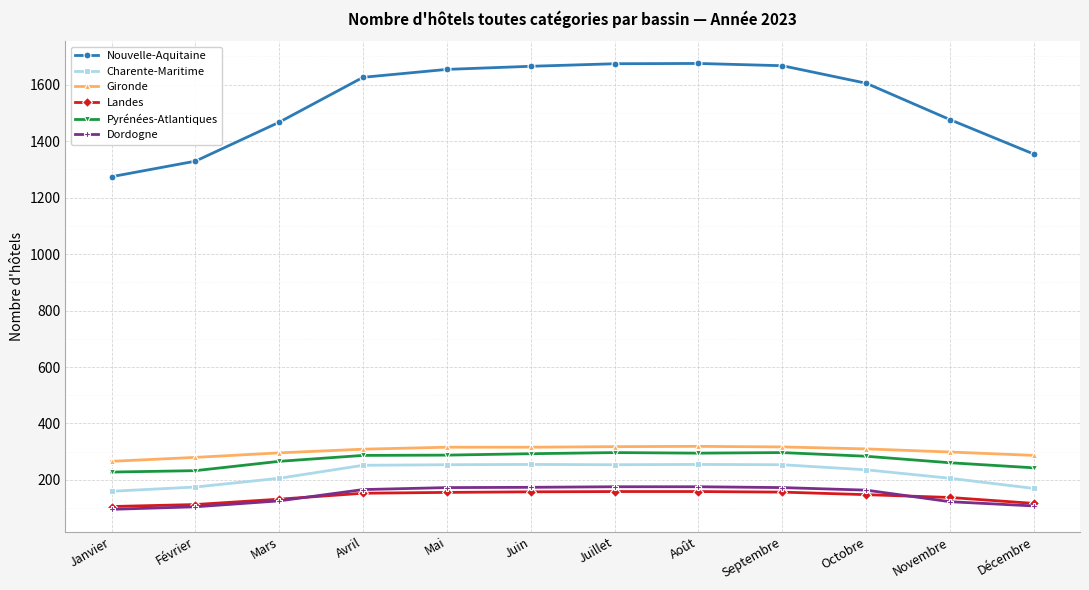

Which series has the largest total across all categories?

Nouvelle-Aquitaine